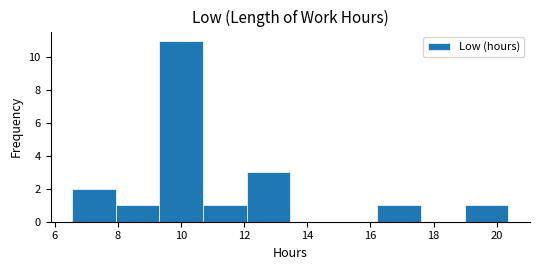

Which range on the x-axis has the tallest bar?

9.32 to 10.70